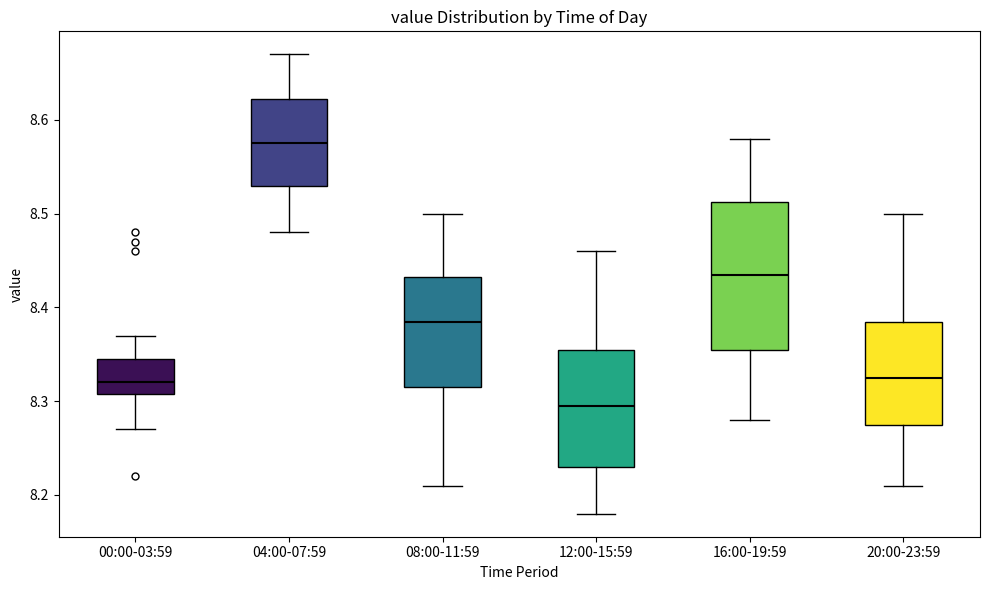

Comparing the boxes themselves (not the whiskers), which one is the tallest?

16:00-19:59